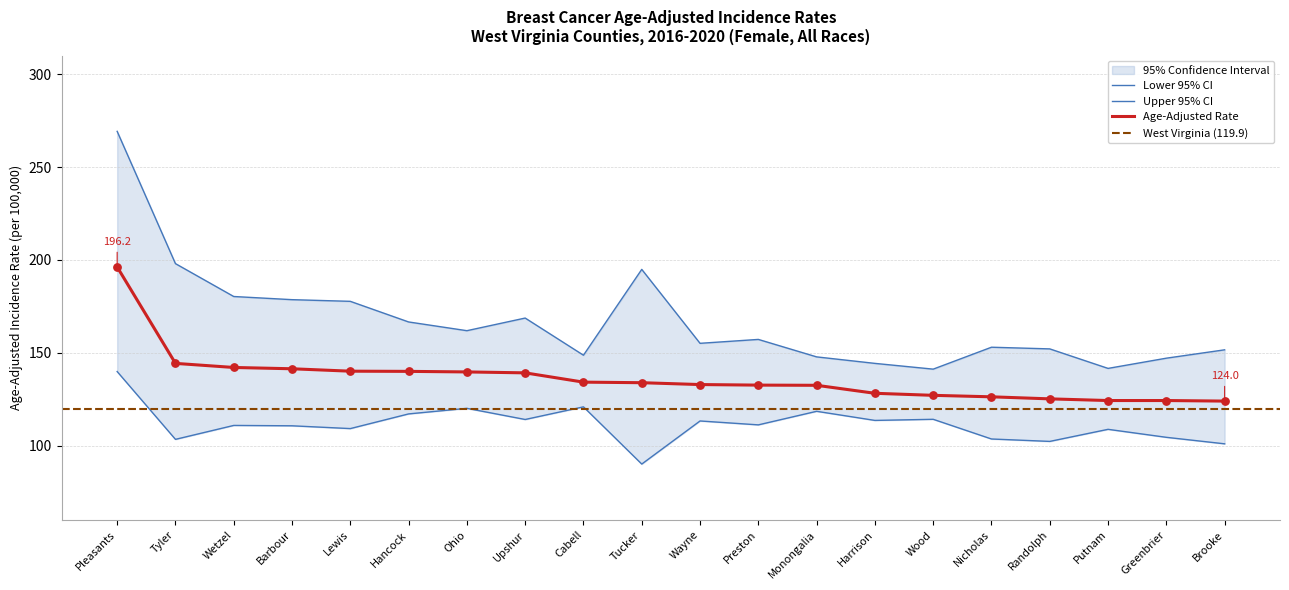

At which category is the sum across all series the highest?

Pleasants